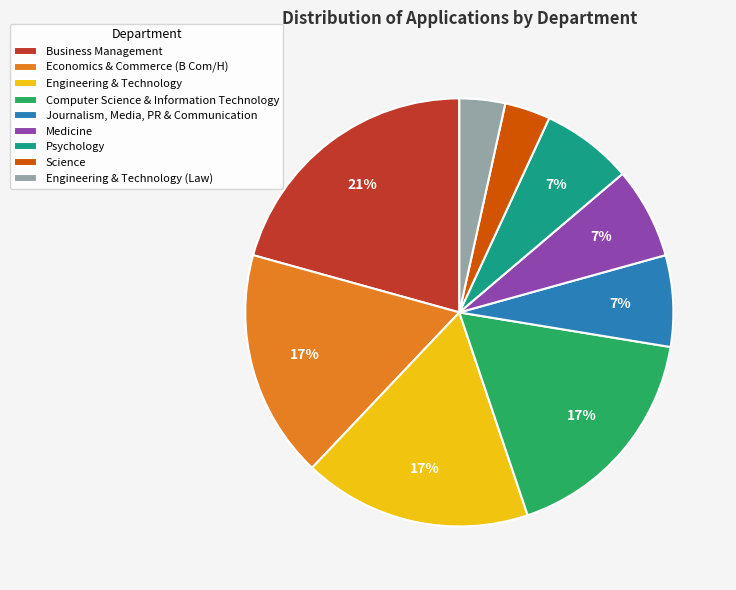

Is there a majority slice in this chart?

No